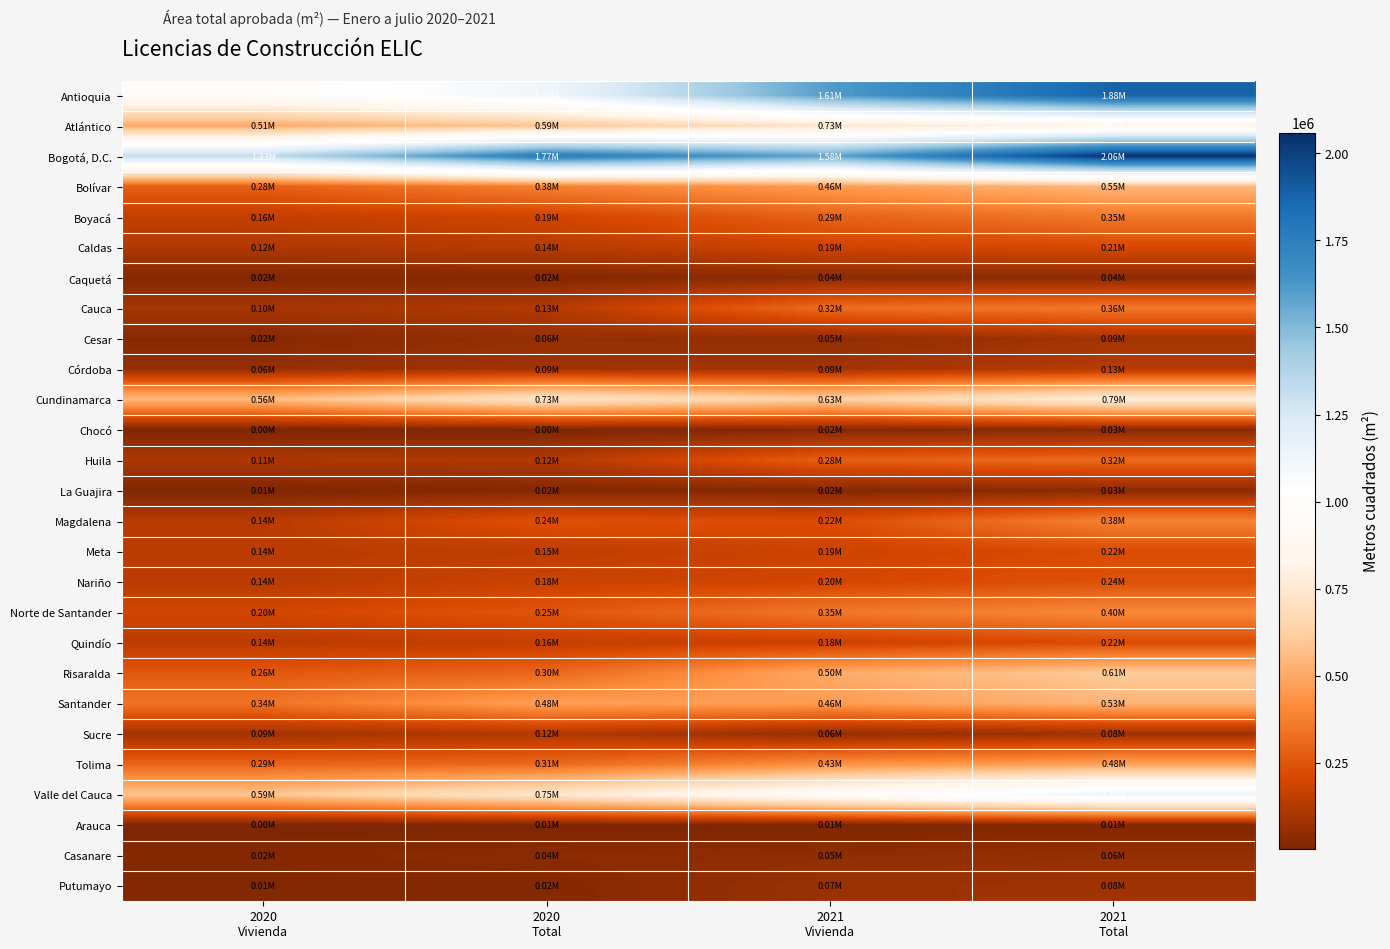

What is the spread (max minus min) of values at 2021
Vivienda?

1603869